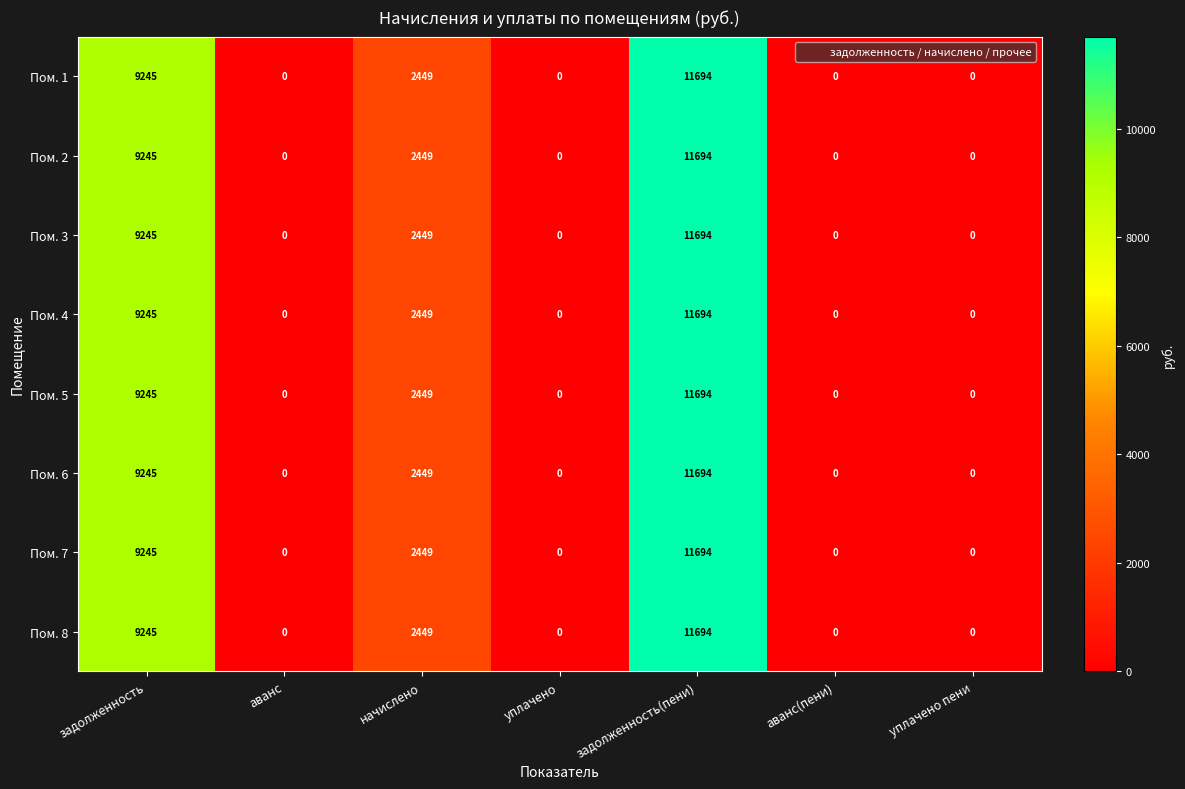

What is the greatest value displayed?

11694